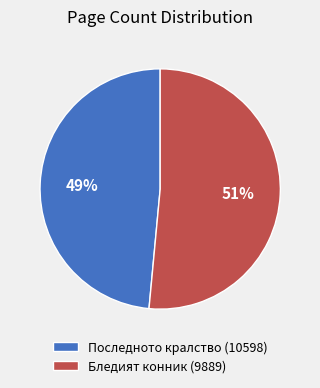

Rank the categories by value from highest to lowest.

Бледият конник (9889), Последното кралство (10598)